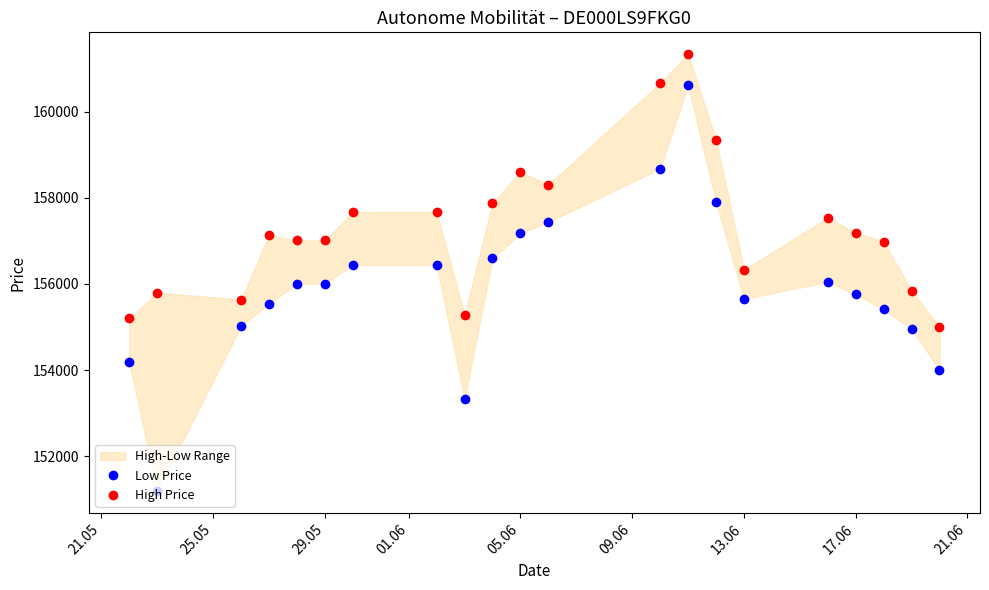

Is the value of Low Price at 15 greater than the value of High Price at 20?

Yes